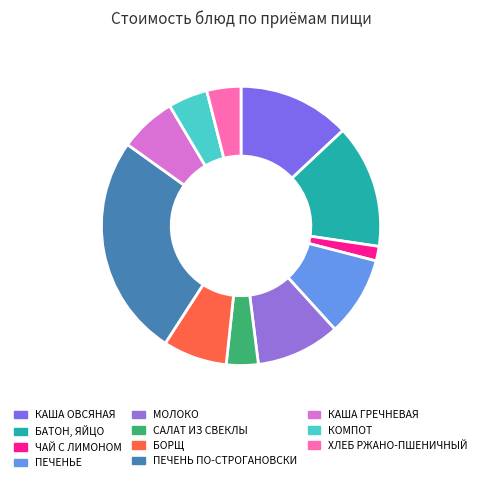

Rank the categories by value from highest to lowest.

ПЕЧЕНЬ ПО-СТРОГАНОВСКИ, БАТОН, ЯЙЦО, КАША ОВСЯНАЯ, МОЛОКО, ПЕЧЕНЬЕ, БОРЩ, КАША ГРЕЧНЕВАЯ, КОМПОТ, ХЛЕБ РЖАНО-ПШЕНИЧНЫЙ, САЛАТ ИЗ СВЕКЛЫ, ЧАЙ С ЛИМОНОМ